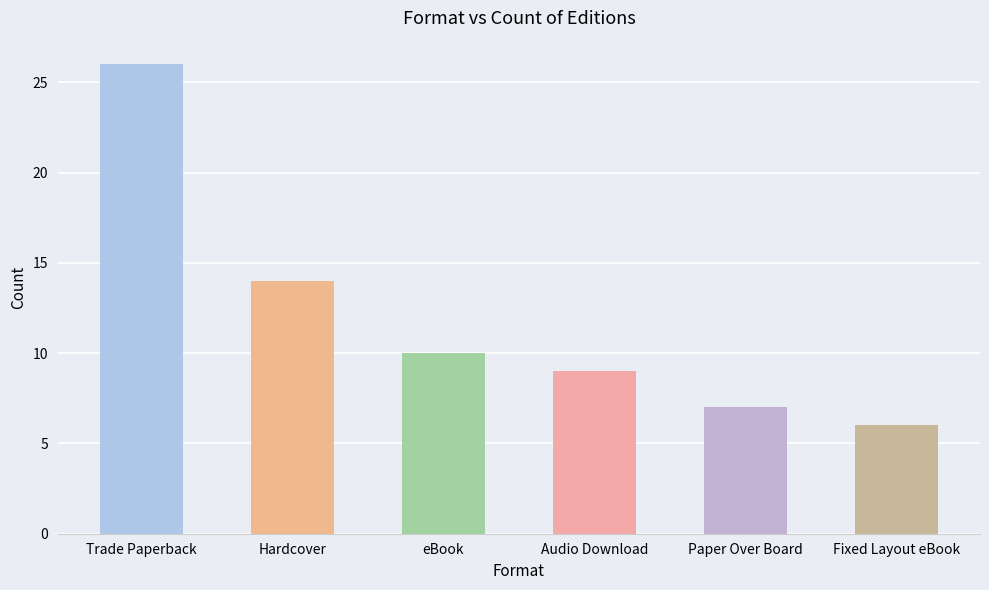

What is the difference between the values at Paper Over Board and eBook?

3